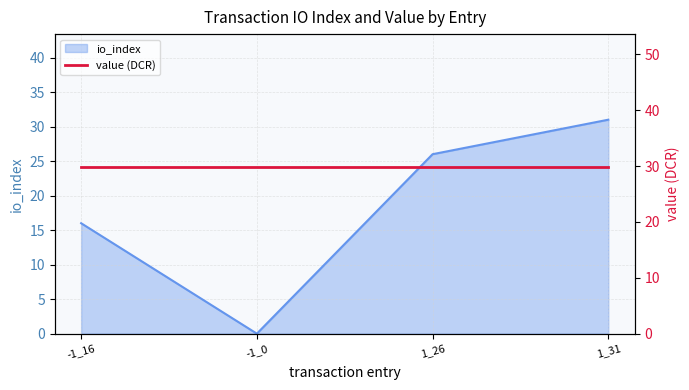

Is it true that io_index equals 16 at -1_16?

True